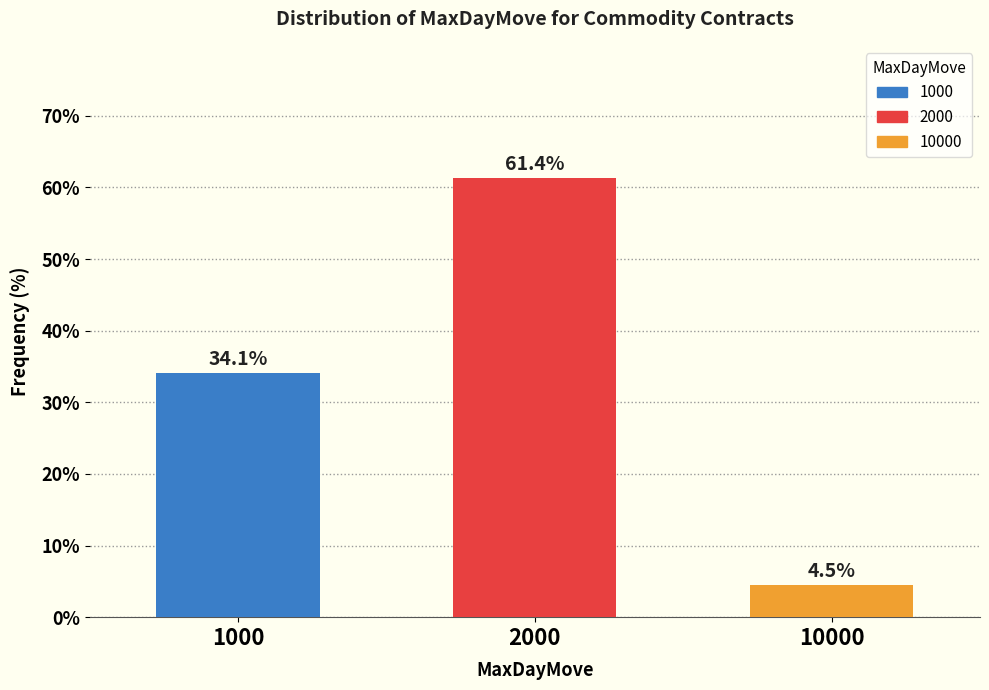

Reading right to left, transcribe all the data shown in this chart.

10000=4.5	2000=61.4	1000=34.1